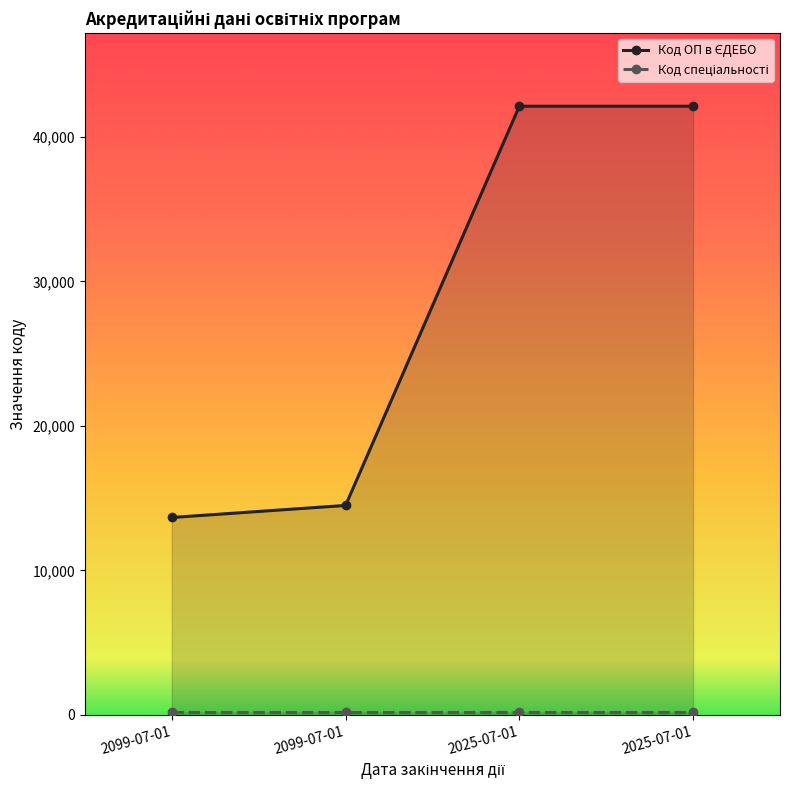

What is the total value across all series at 2025-07-01?

42342